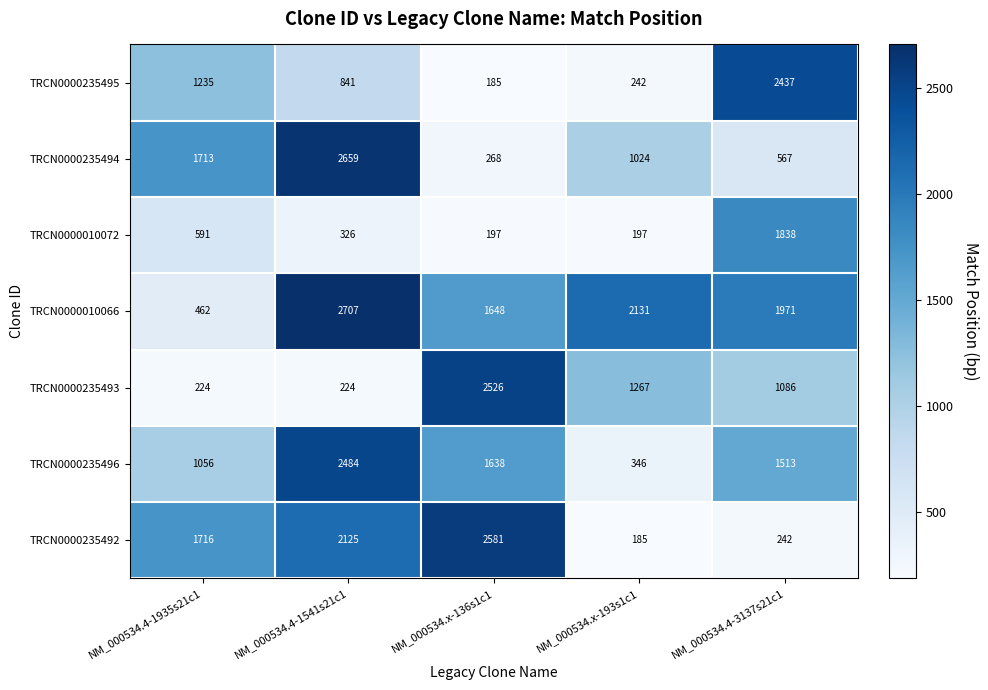

What is the approximate value of TRCN0000235494 at NM_000534.x-193s1c1, to the nearest 100?

1000